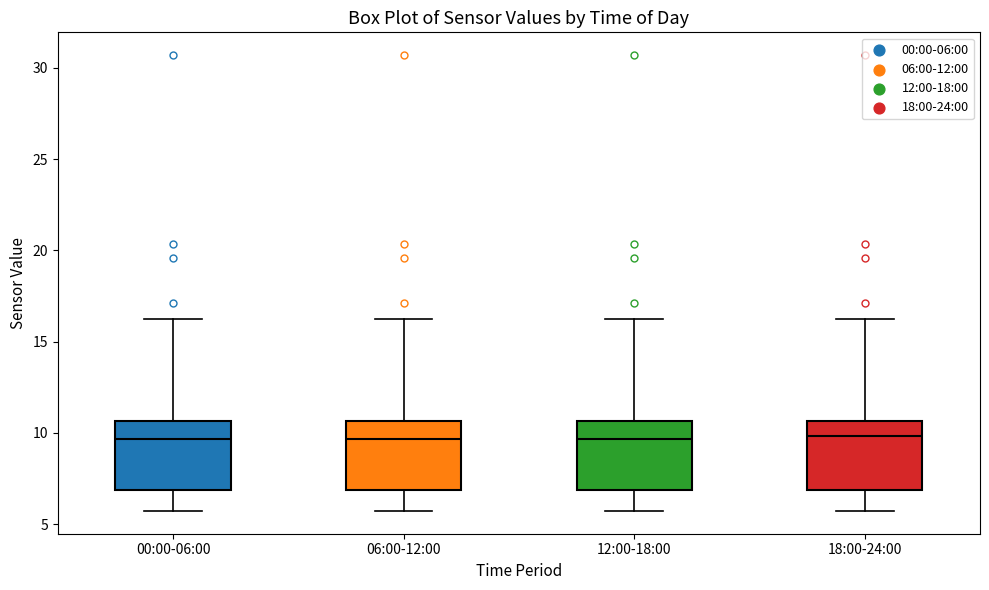

Where is the upper edge of the box for 12:00-18:00 on the y-axis? The values are not printed on the chart, so give them approximately, as read against the axis.

10.5